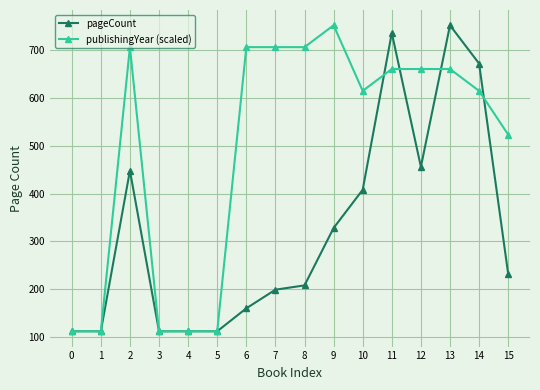

Reading left to right, what are all the values shown in this chart?

pageCount: 112.0	112.0	448.0	112.0	112.0	112.0	160.0	199.0	208.0	328.0	408.0	736.0	456.0	752.0	672.0	232.0
publishingYear (scaled): 112.0	112.0	706.3	112.0	112.0	112.0	706.3	706.3	706.3	752.0	614.9	660.6	660.6	660.6	614.9	523.4